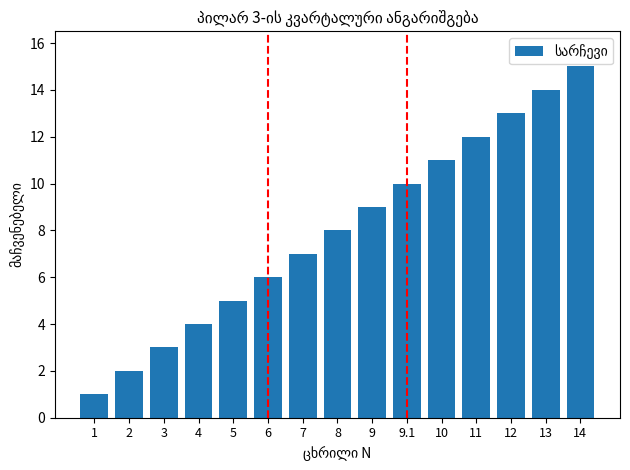

Rank the categories by value from lowest to highest.

1, 2, 3, 4, 5, 6, 7, 8, 9, 9.1, 10, 11, 12, 13, 14